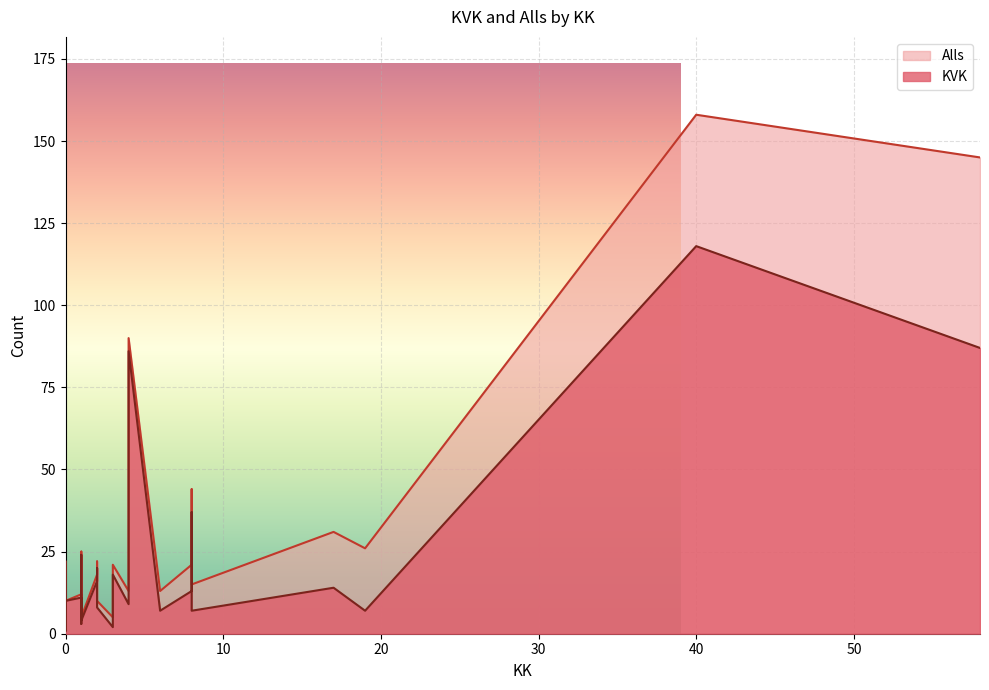

What is the label of the 27th point from the left?

58